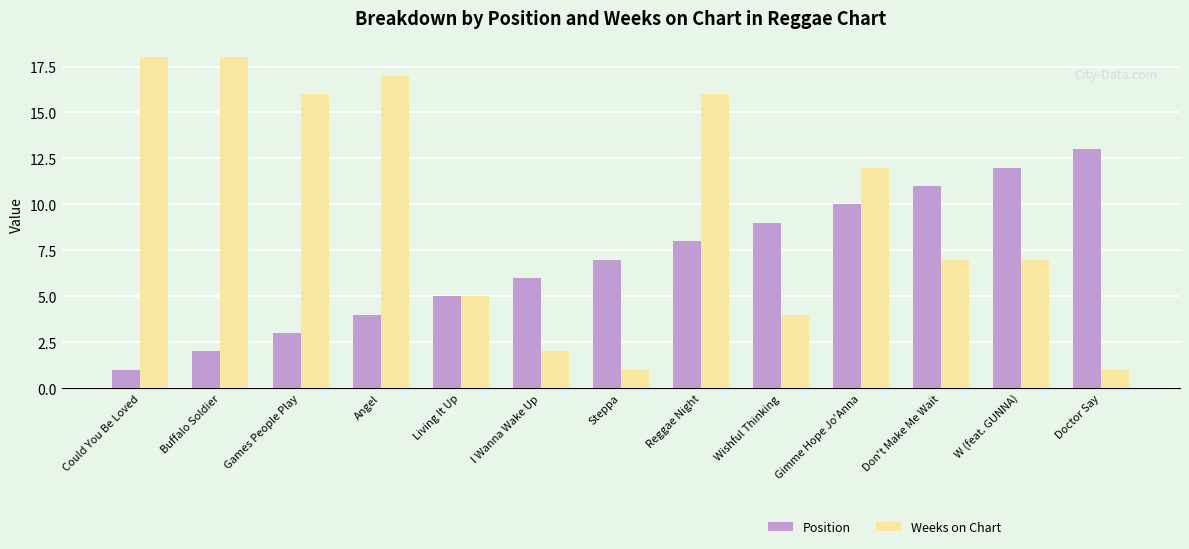

Does the chart contain stacked bars?

No